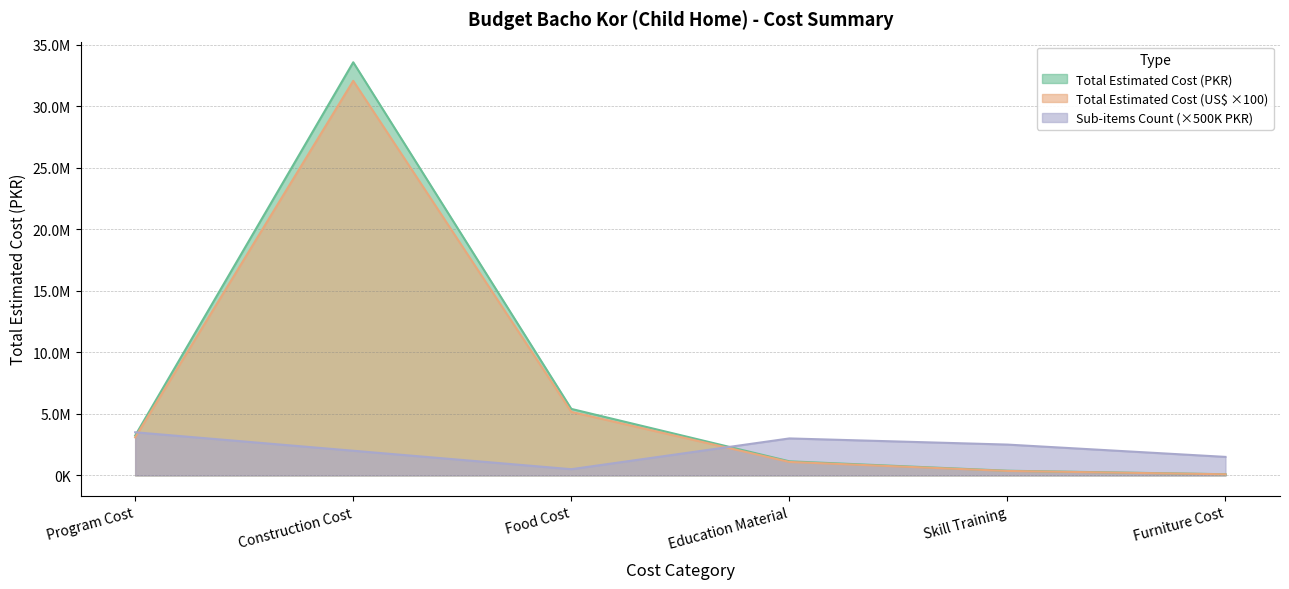

At which category does the chart reach its minimum across all series?

Furniture Cost